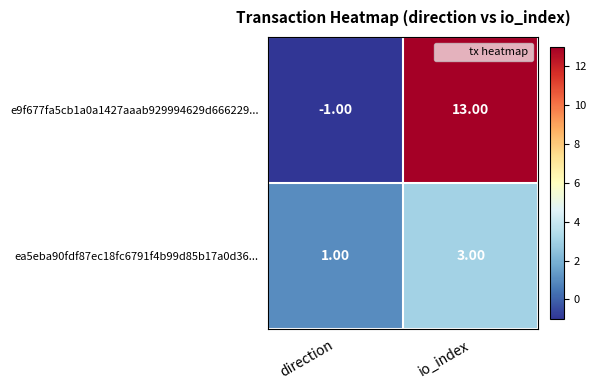

What is the difference between the maximum and minimum values in the e9f677fa5cb1a0a1427aaab929994629d666229... series?

14